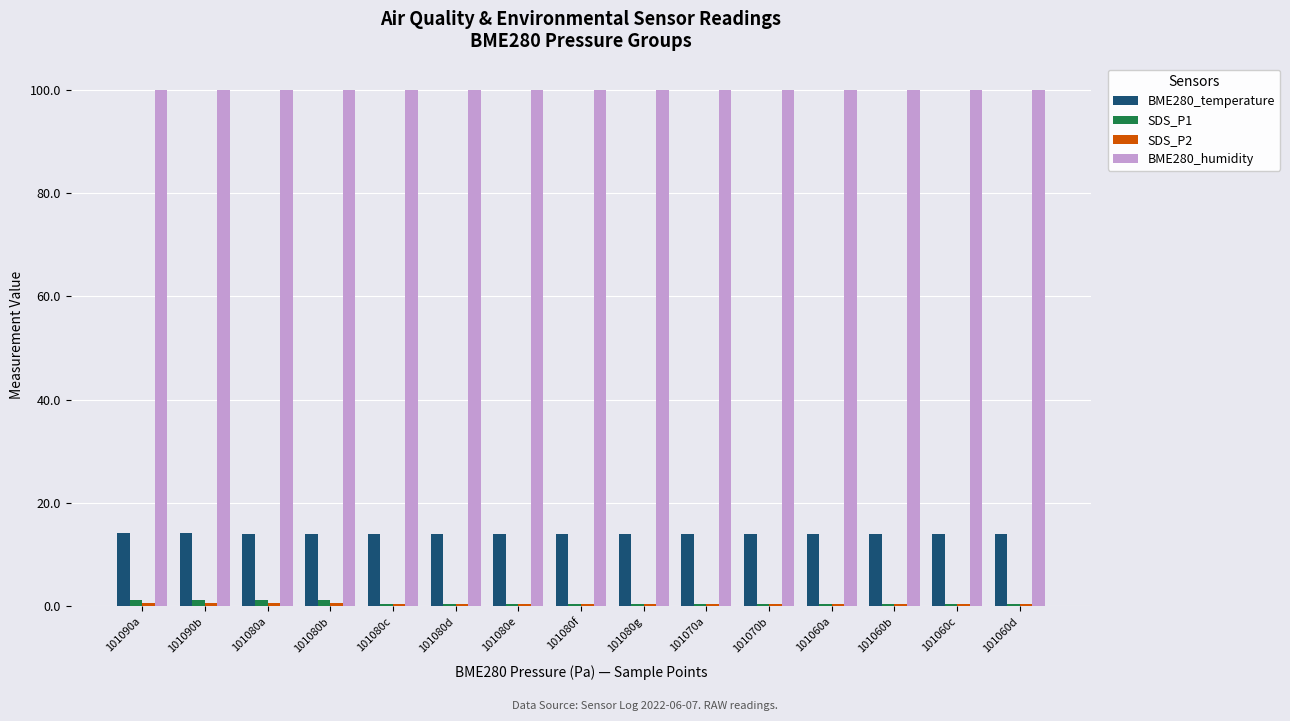

At how many categories does at least one series exceed 6?

15